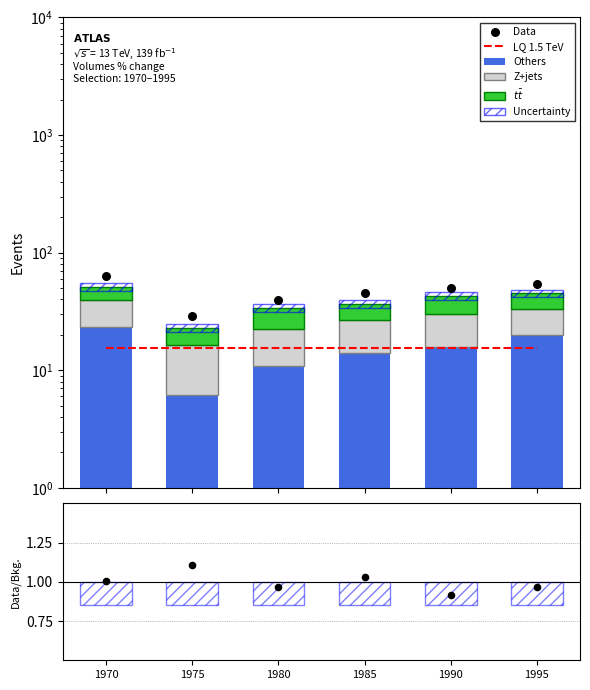

Which series has the largest total across all categories?

Data